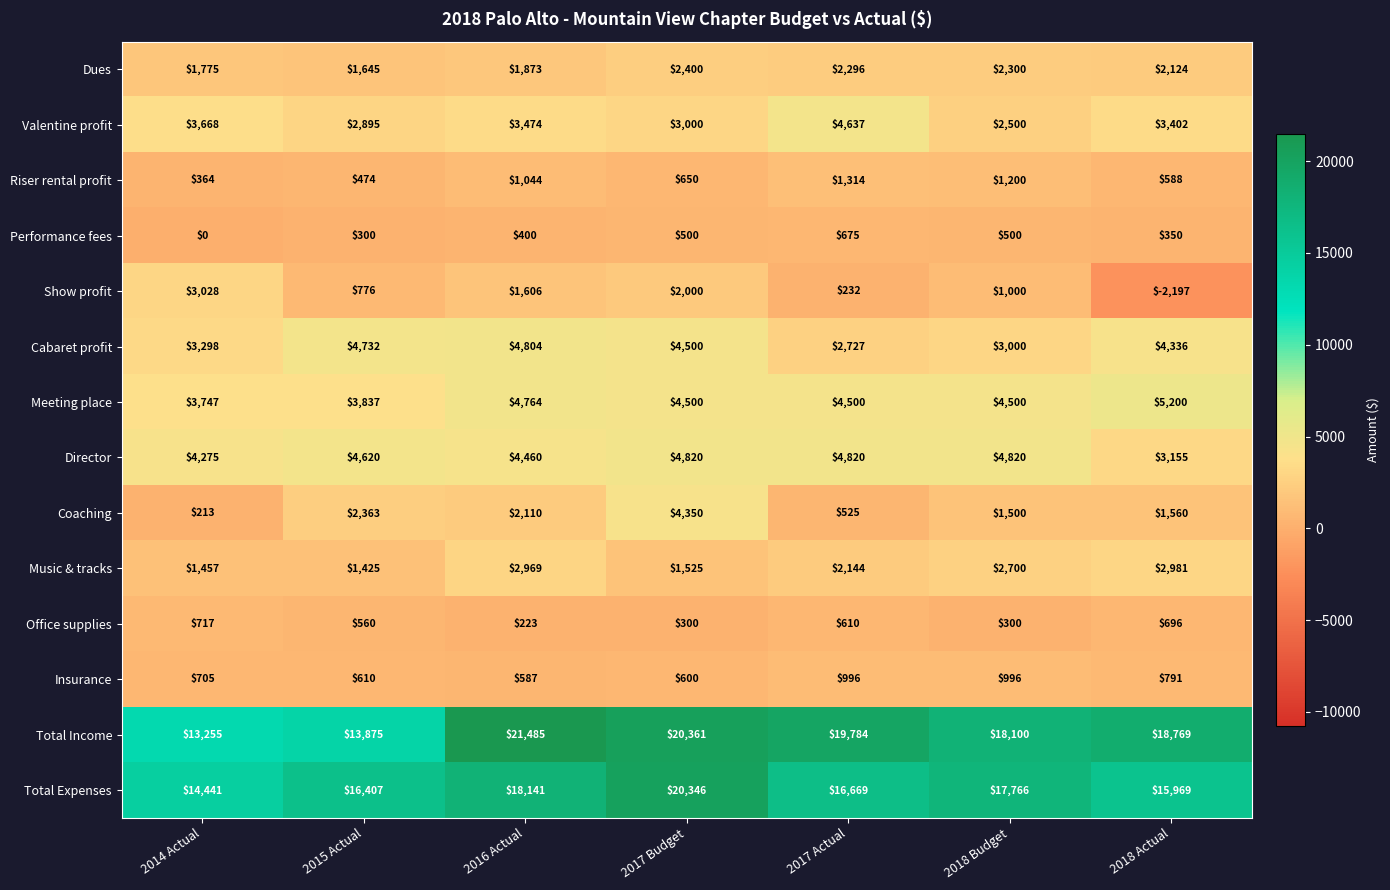

How many distinct data groups are displayed?

14